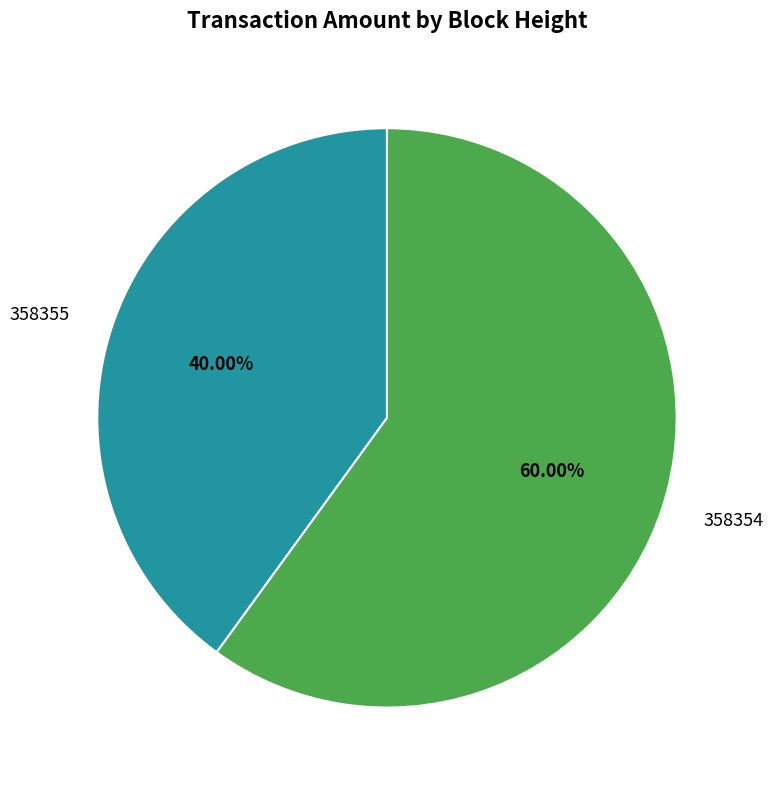

How many segments does this pie chart have?

2